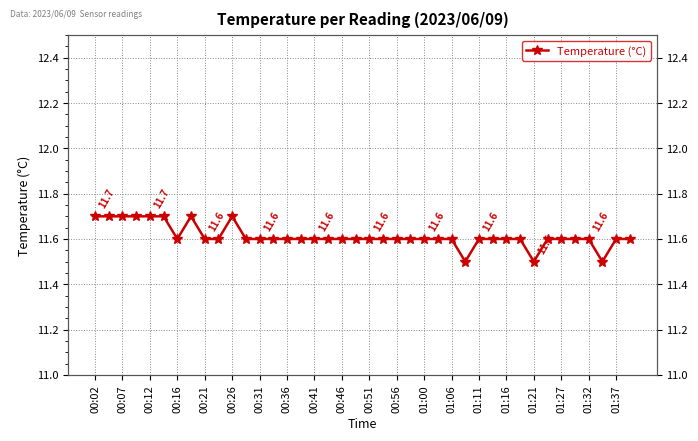

What is the difference between the second highest and second lowest values?

0.2